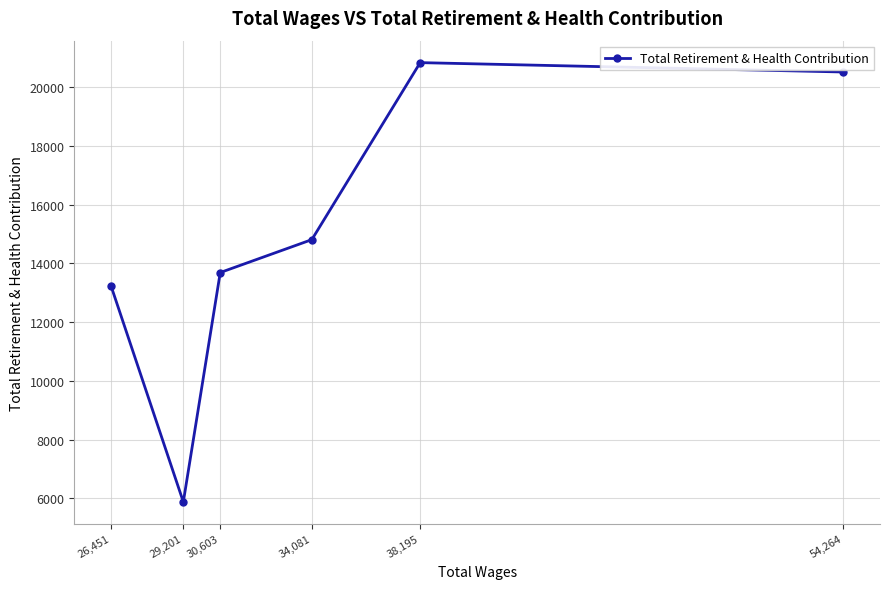

How many categories are shown in the chart?

6